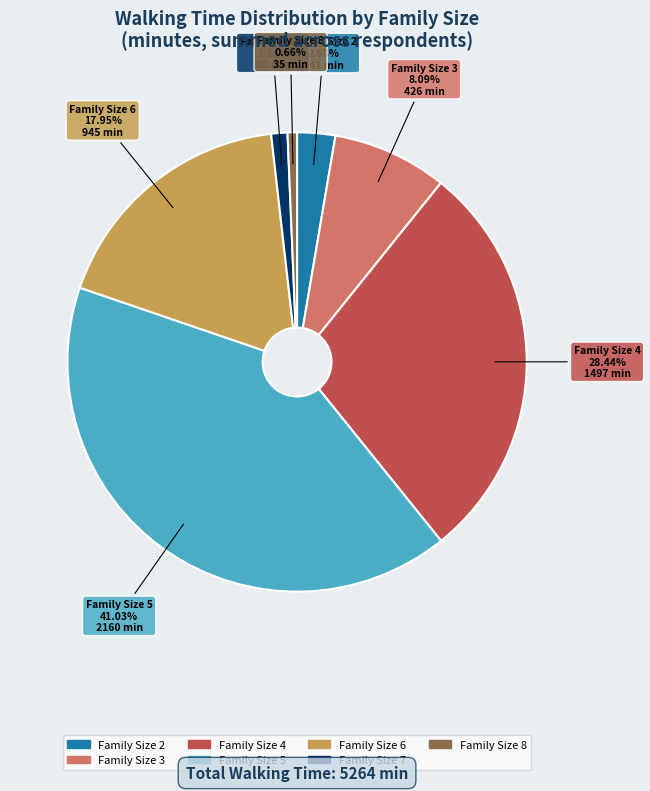

Which slice is the largest?

Family Size 5